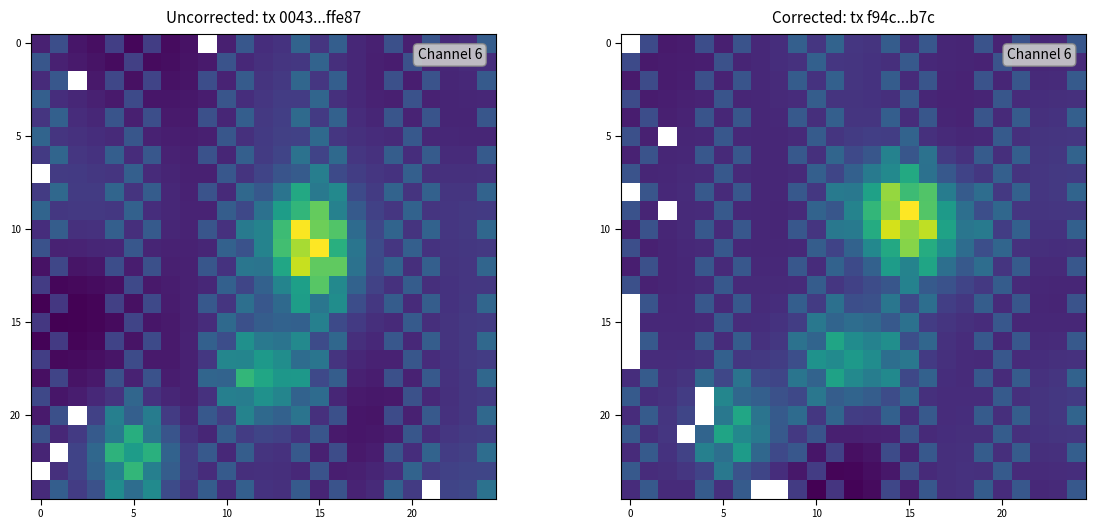

Which label corresponds to the smallest value in the chart?

10